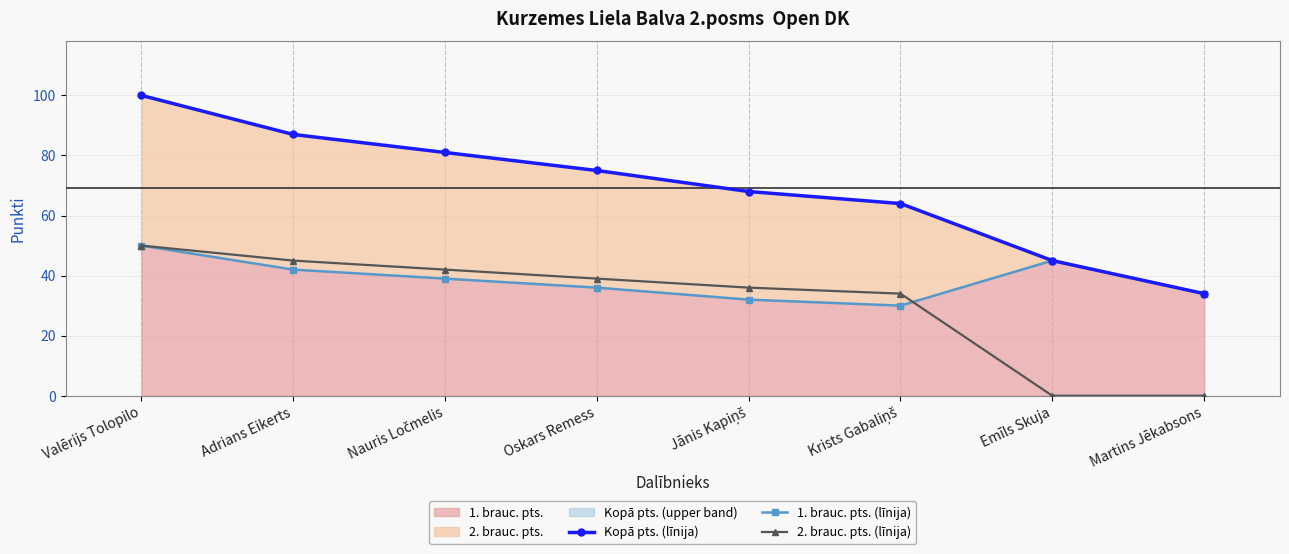

Where does the 2. brauc. pts. (līnija) series first go above 39?

Valērijs Tolopilo